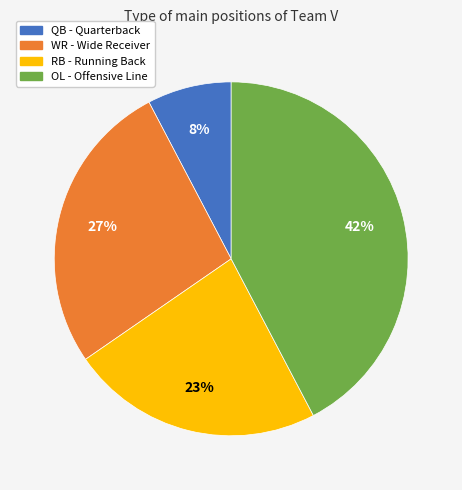

What is the smallest slice in the pie chart?

QB